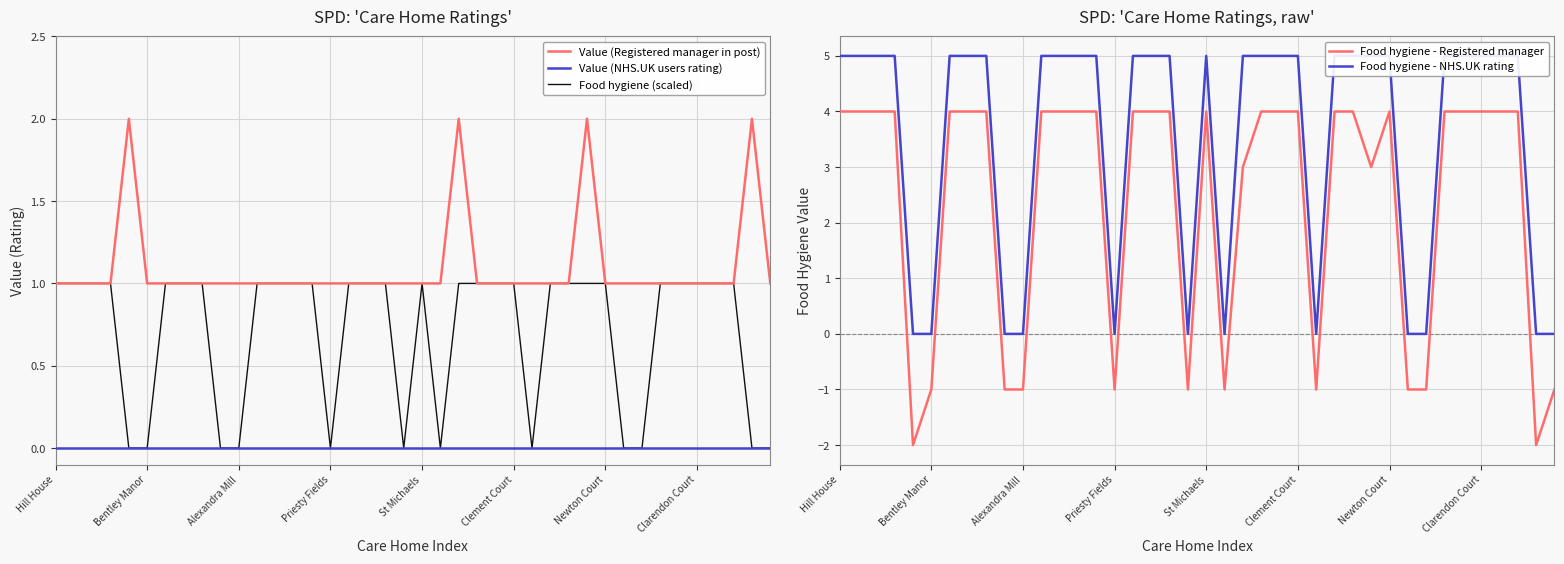

The Value (NHS.UK users rating) series shows 0 at Priesty Fields. True or false?

True